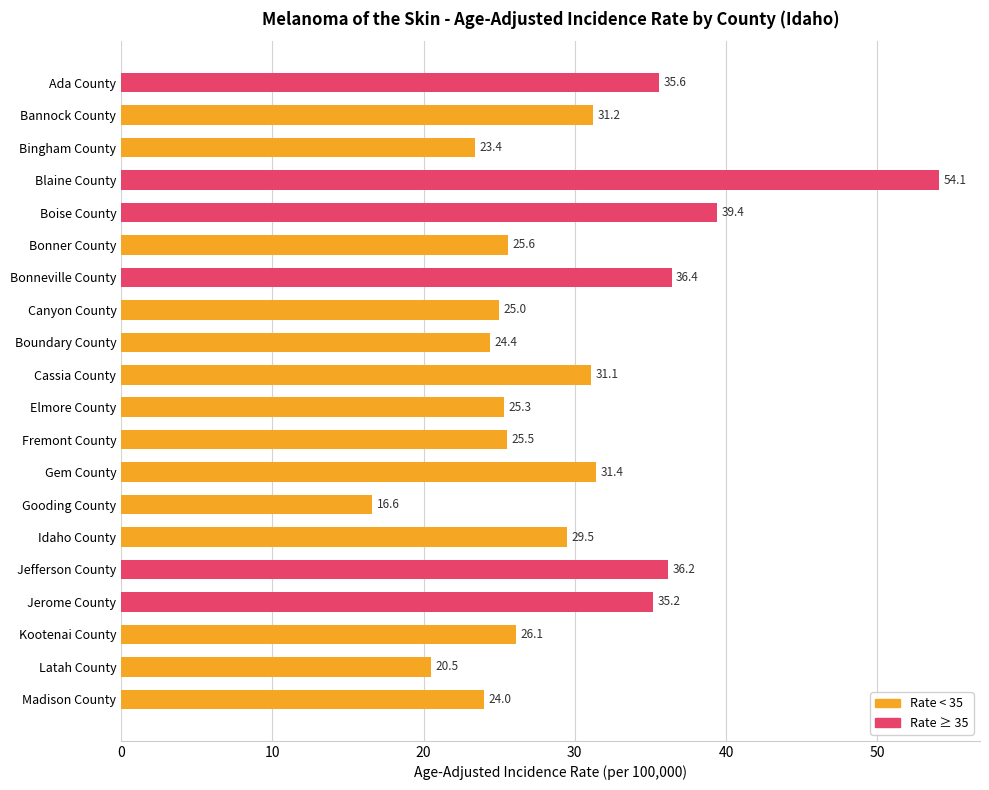

Approximately how many times larger is the value at Bannock County compared to Kootenai County?

1.2